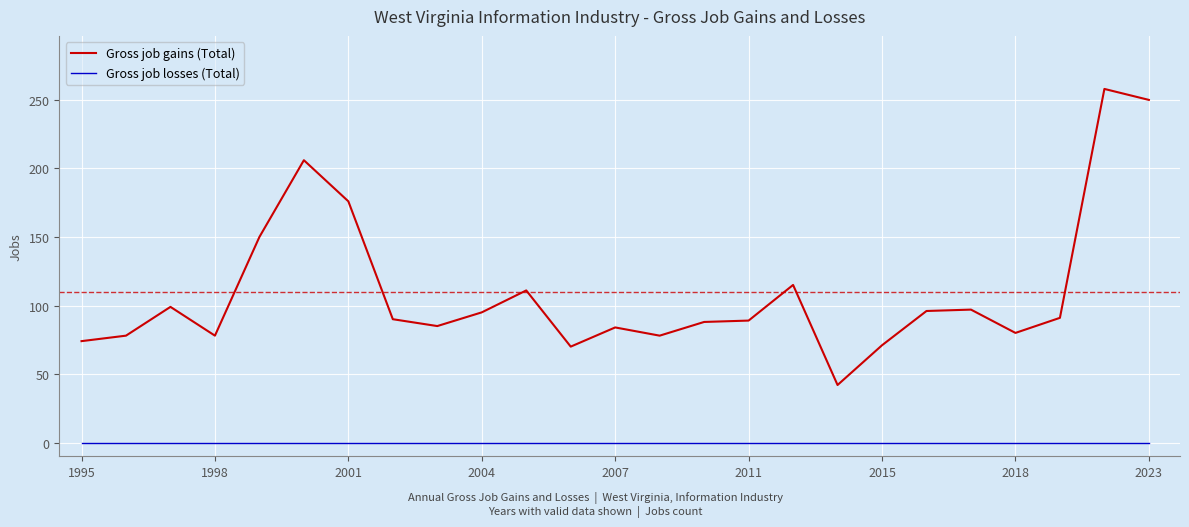

Which series has the largest total across all categories?

Gross job gains (Total)